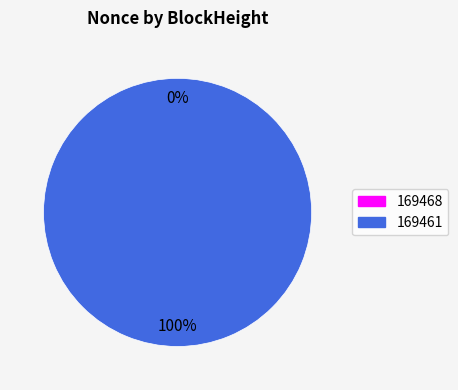

To the nearest percent, what portion does 169461 represent?

100%